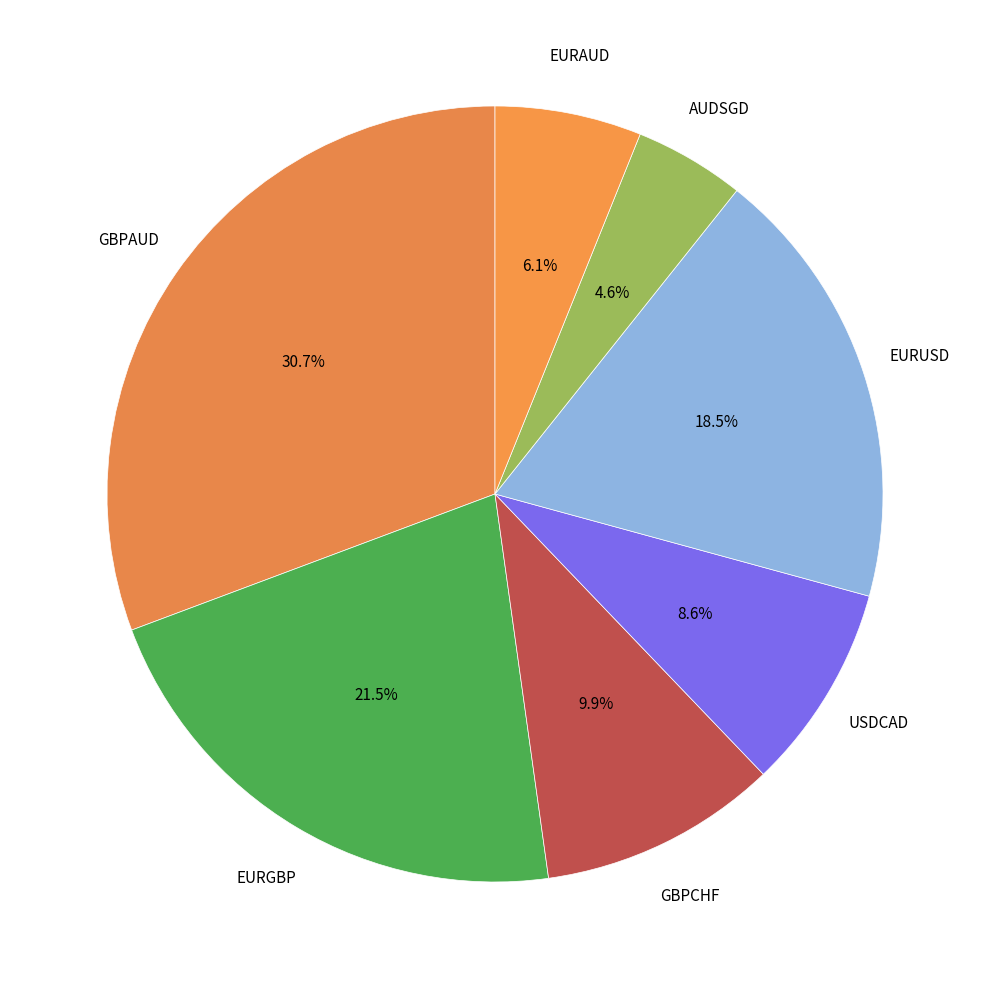

How many slices are in this pie chart?

7